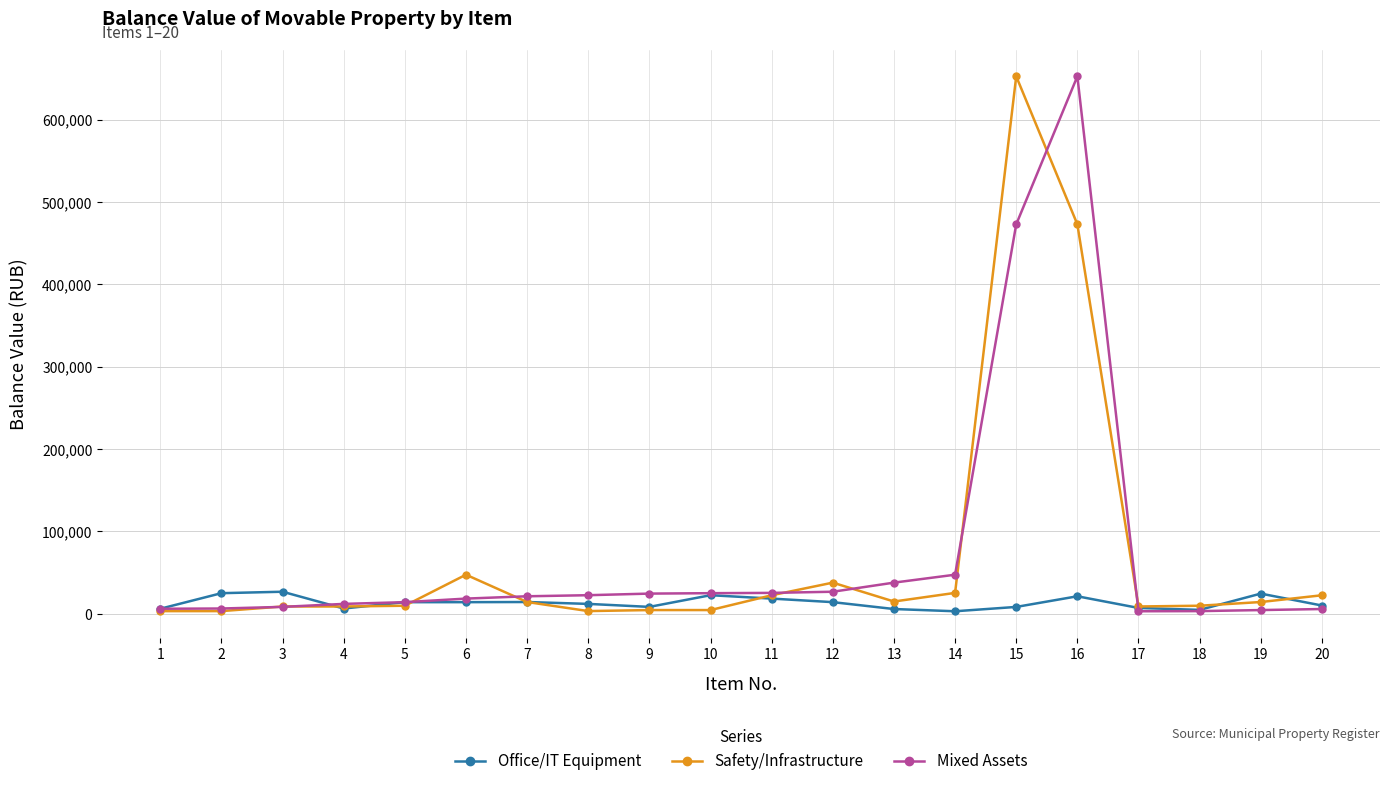

What is the difference between the maximum and minimum values in the Office/IT Equipment series?

23720.0